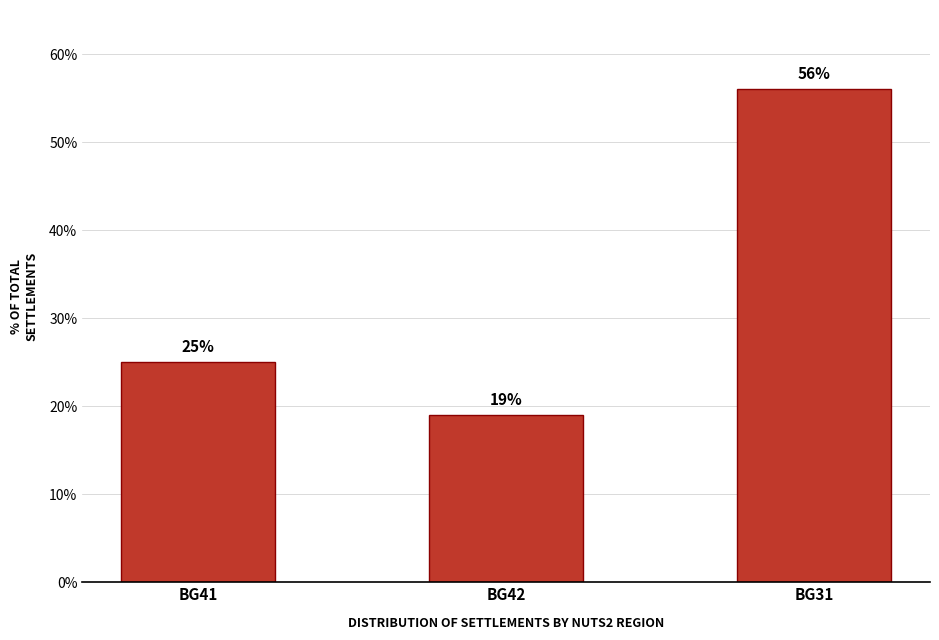

What is the difference between the values at BG42 and BG41?

6